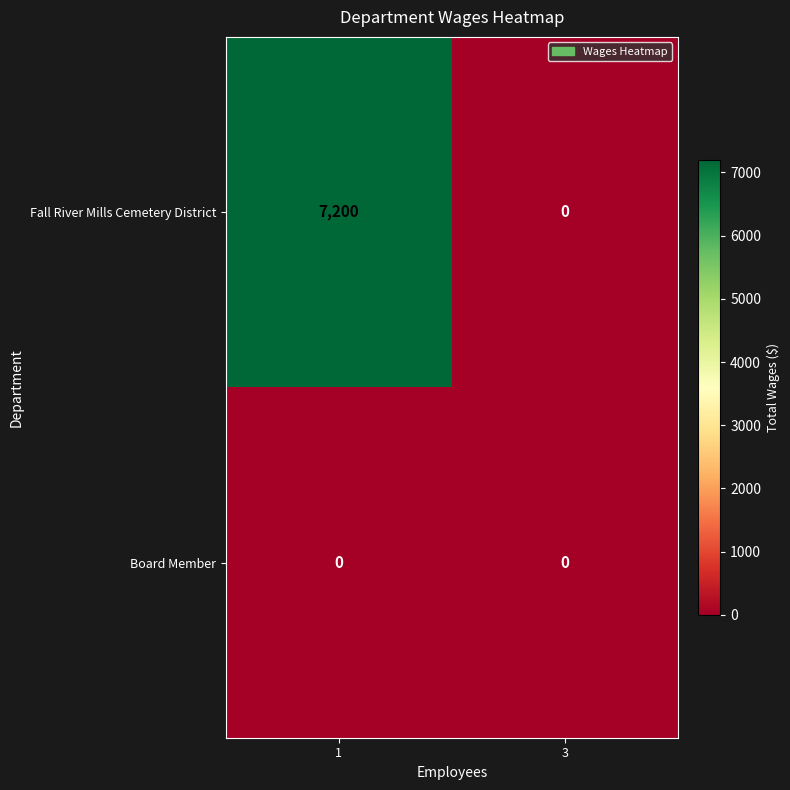

What is the greatest value displayed?

7200